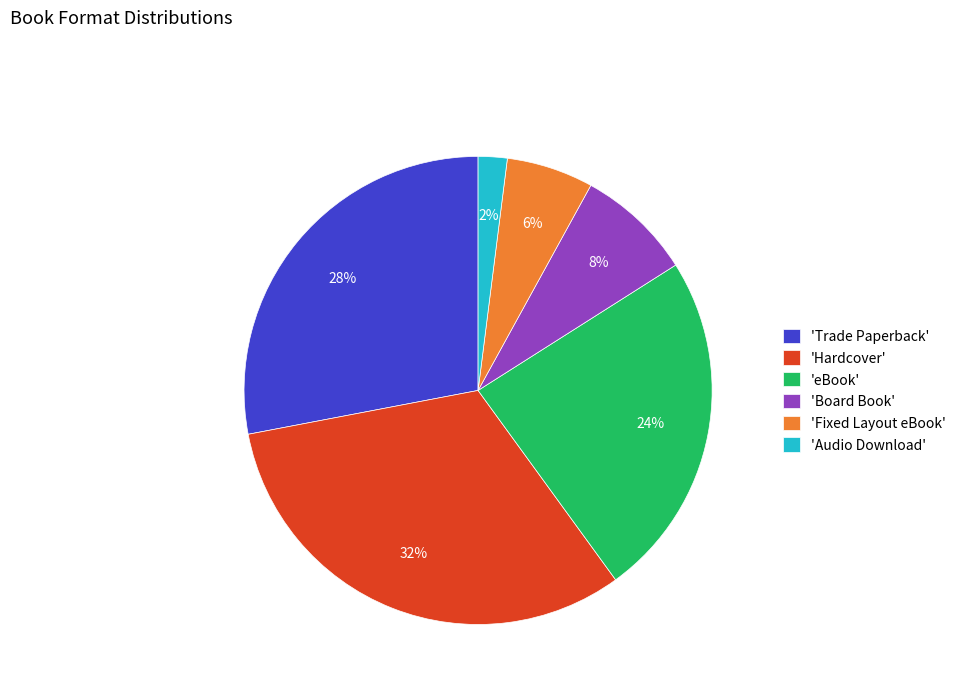

True or false: 'Audio Download' accounts for 2% of the total.

True